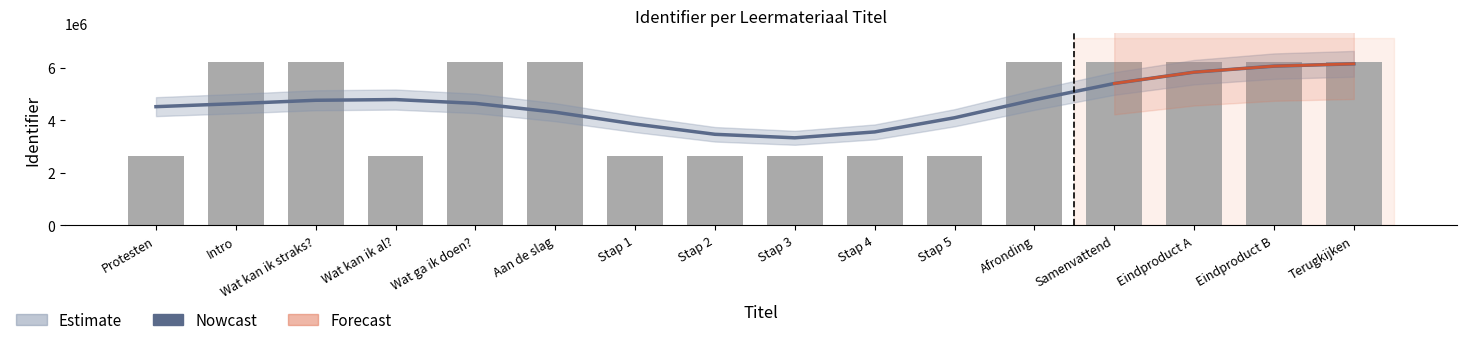

Reading left to right, what are all the values shown in this chart?

Nowcast: 4516957.3	4632058.4	4760342.0	4787681.3	4641863.7	4305744.2	3854285.0	3463763.2	3329353.6	3554246.0	4093973.0	4777776.3	5400051.9	5831220.3	6061171.4	6149850.2
Identifier: 2622031.0	6200662.0	6200663.0	2622039.0	6200664.0	6200666.0	2622041.0	2622044.0	2622048.0	2622051.0	2622054.0	6200672.0	6200673.0	6200675.0	6200676.0	6200679.0